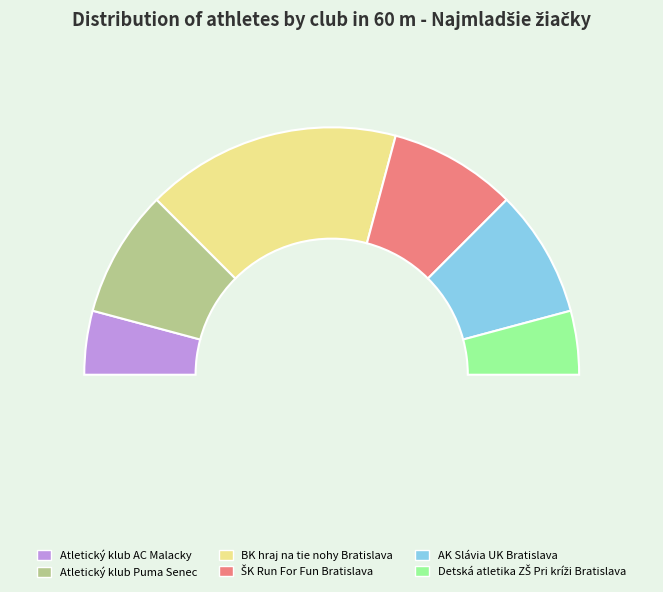

To the nearest percent, what percentage of the pie is ŠK Run For Fun Bratislava?

17%